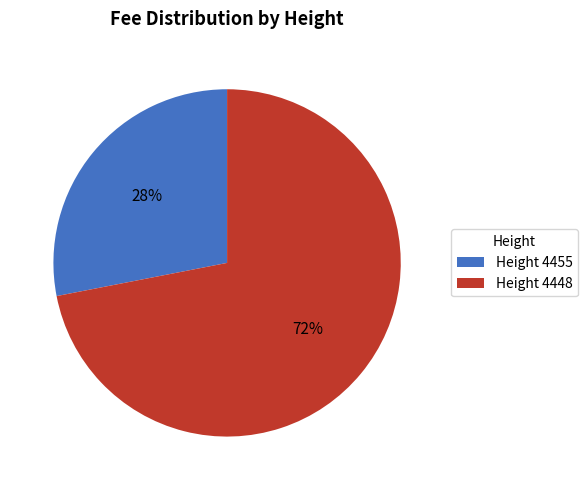

The Height 4455 slice represents 28% of the pie. True or false?

True